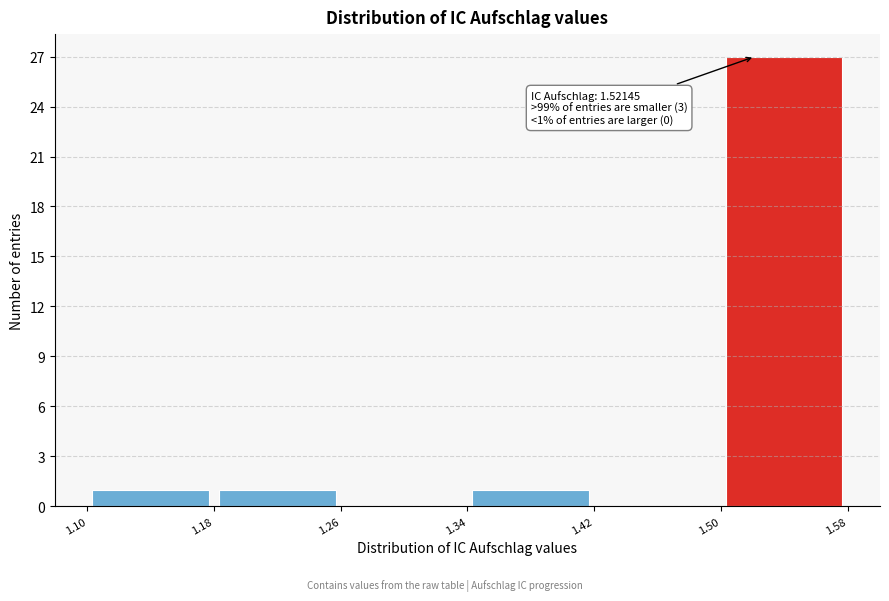

Over which range of the x-axis is the bar tallest?

1.50 to 1.58